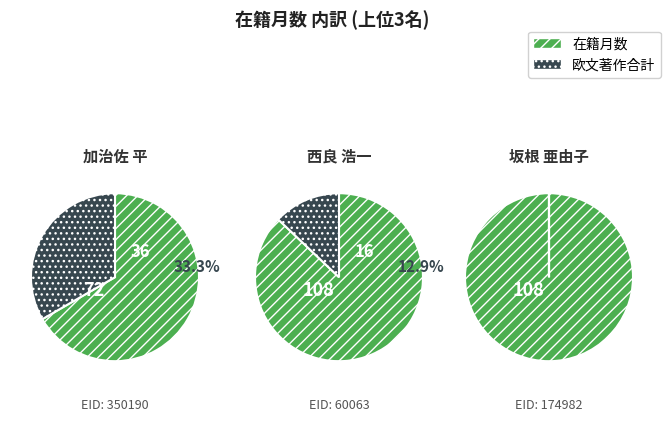

Which category has the biggest portion of the pie?

60063
西良 浩一